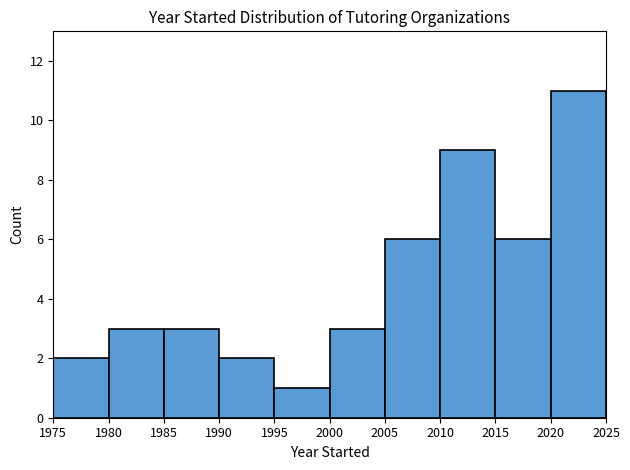

Reading left to right, list every bar in this chart as the range it spans on the x-axis followed by its height. The values are not printed on the chart, so give them approximately, as read against the axis.

1975 to 1980: 2
1980 to 1985: 3
1985 to 1990: 3
1990 to 1995: 2
1995 to 2000: 1
2000 to 2005: 3
2005 to 2010: 6
2010 to 2015: 9
2015 to 2020: 6
2020 to 2025: 11